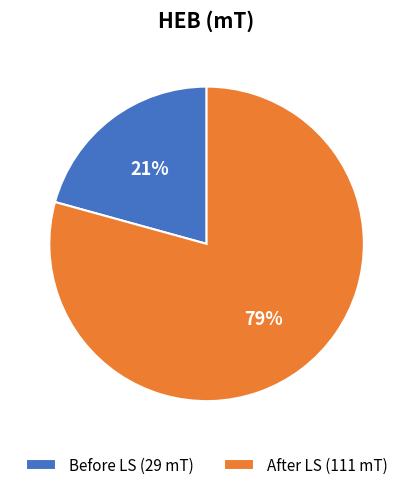

To the nearest percent, what is the average slice percentage?

50%